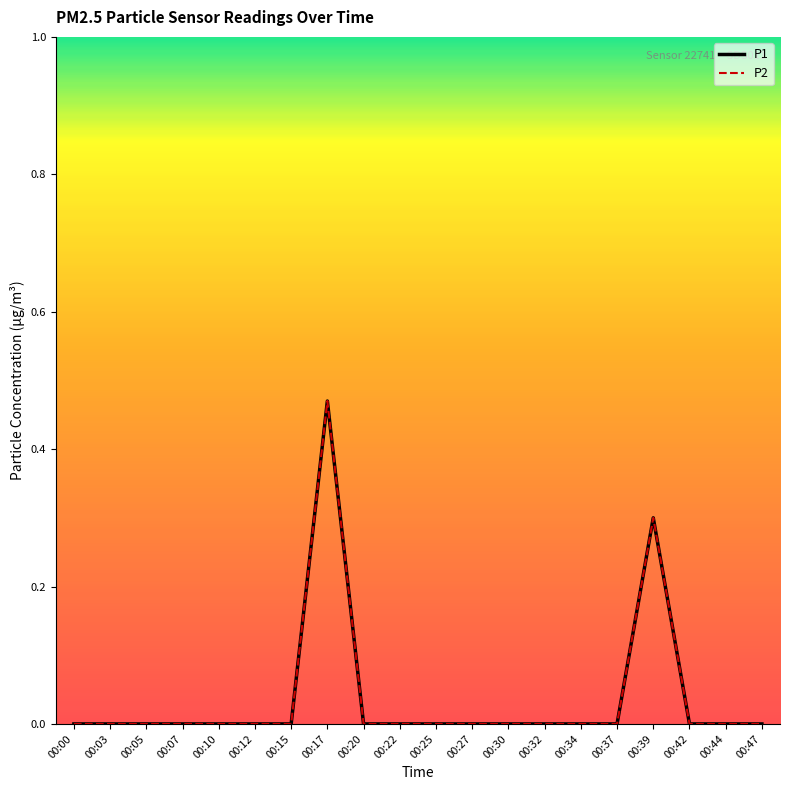

Count the P2 values in the range 0 to 1.

20